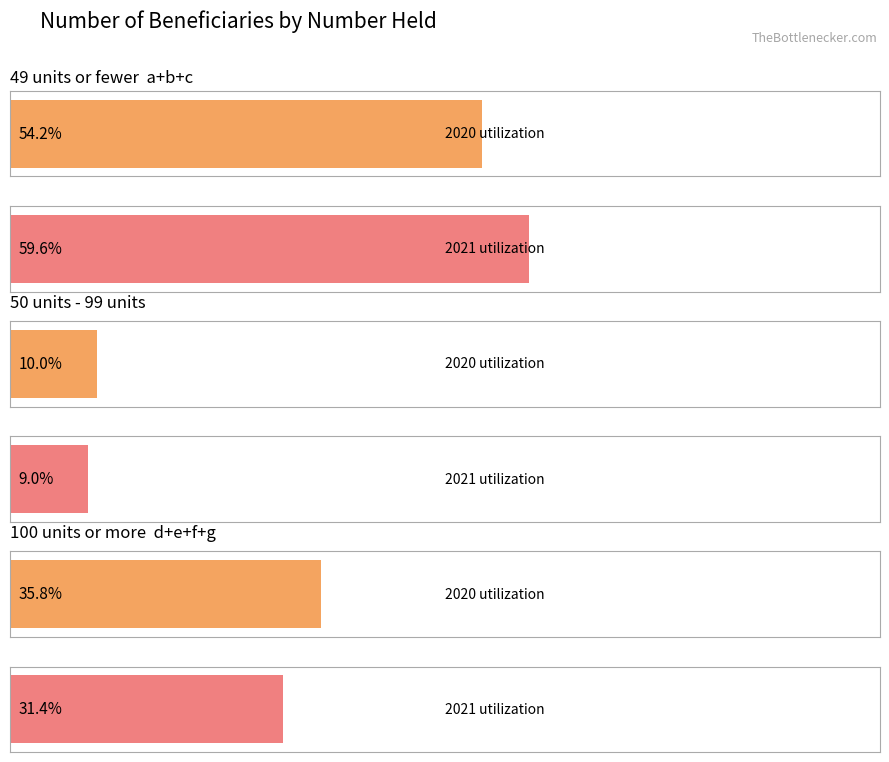

Count the number of categories in the chart.

3